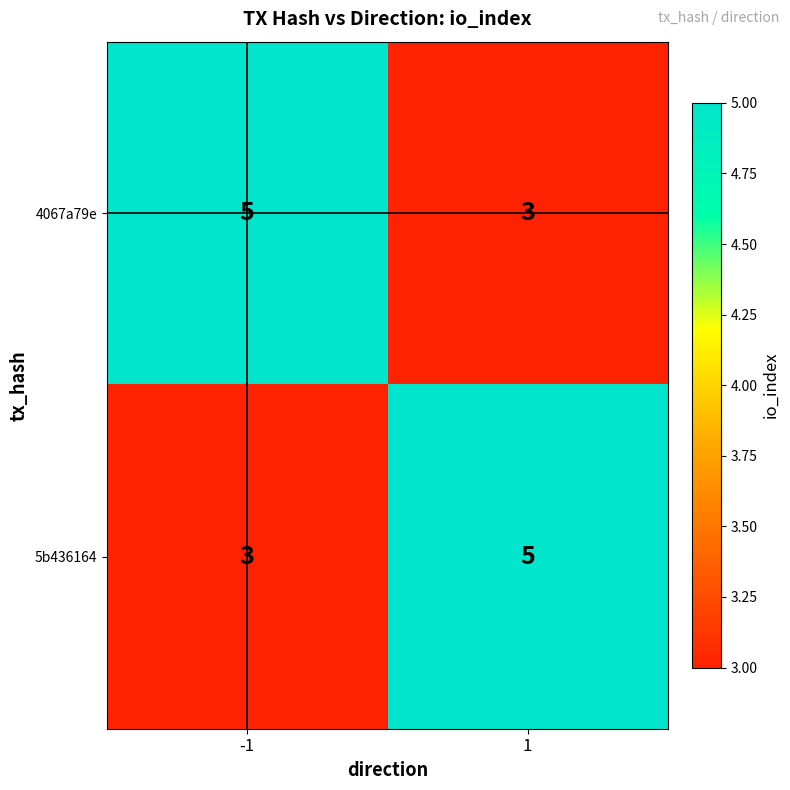

Is it true that 4067a79e equals 3 at 1?

True